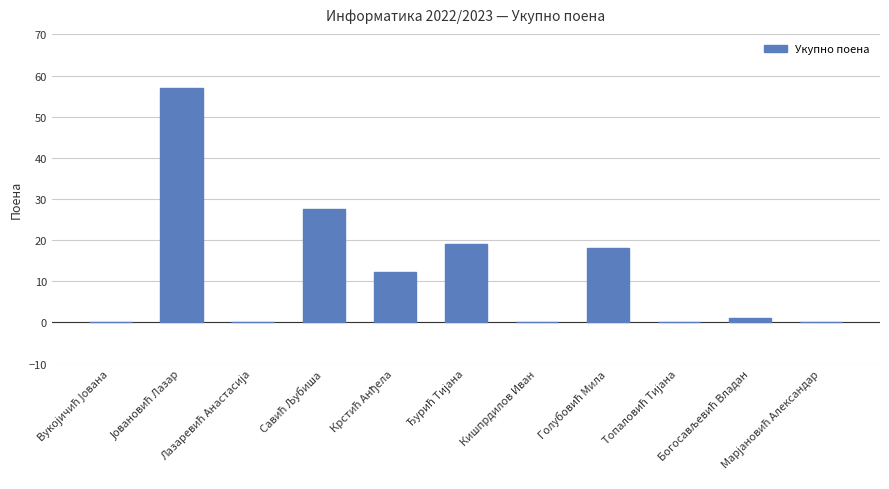

What is the maximum value shown in the chart?

57.0